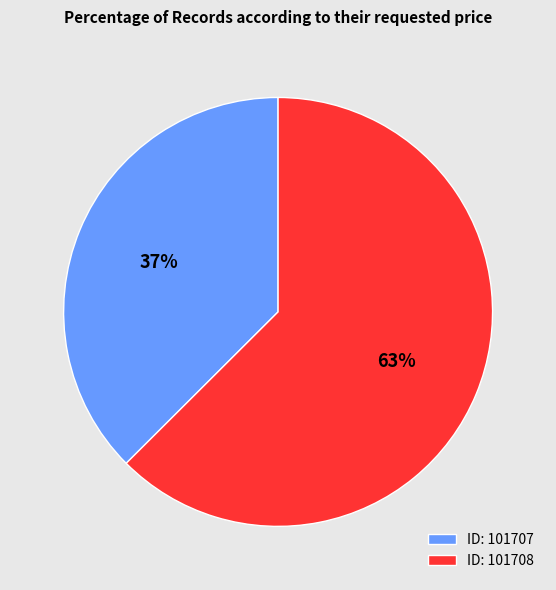

What is the largest slice in the pie chart?

ID: 101708